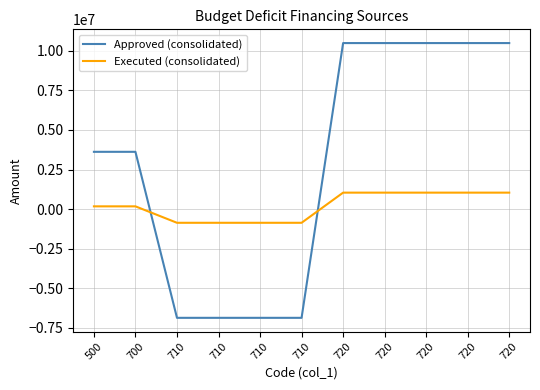

List the labels in order of Approved (consolidated) value, smallest first.

710, 710, 710, 710, 500, 700, 720, 720, 720, 720, 720